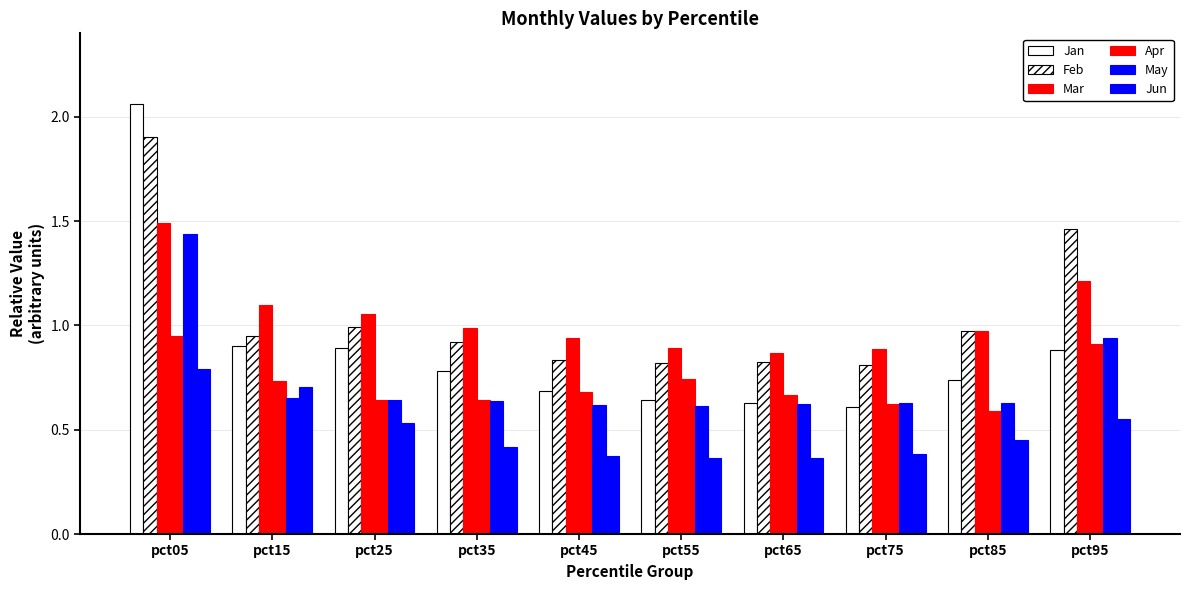

What is the sum of the May values at pct35 and pct05?

2.1